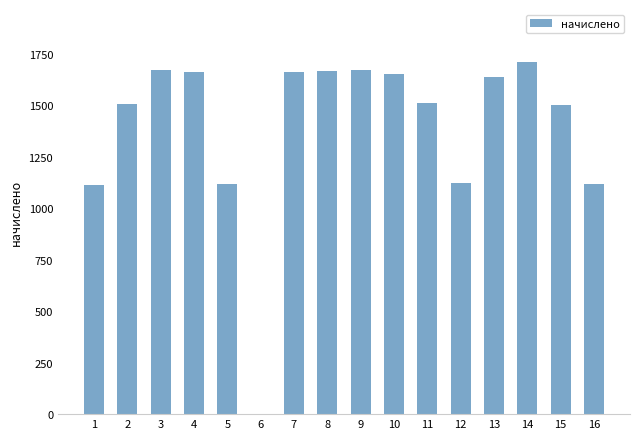

Approximately how many times larger is the value at 13 compared to 2?

1.1